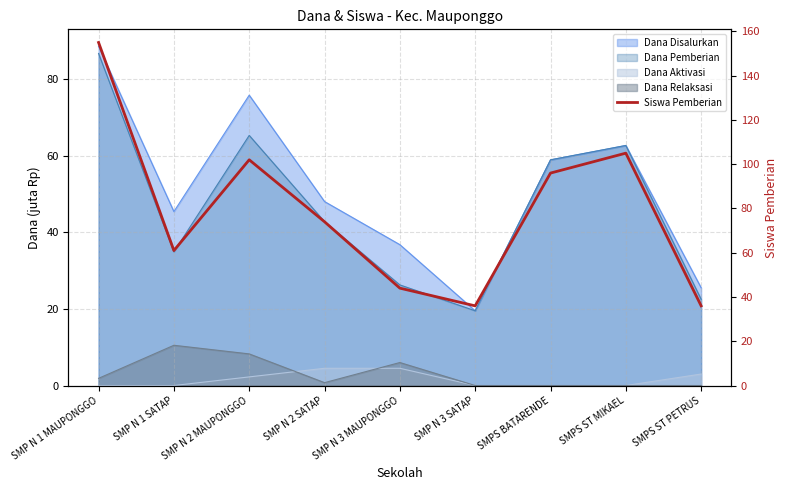

True or false: the data shows 119 at SMP N 2 SATAP.

False